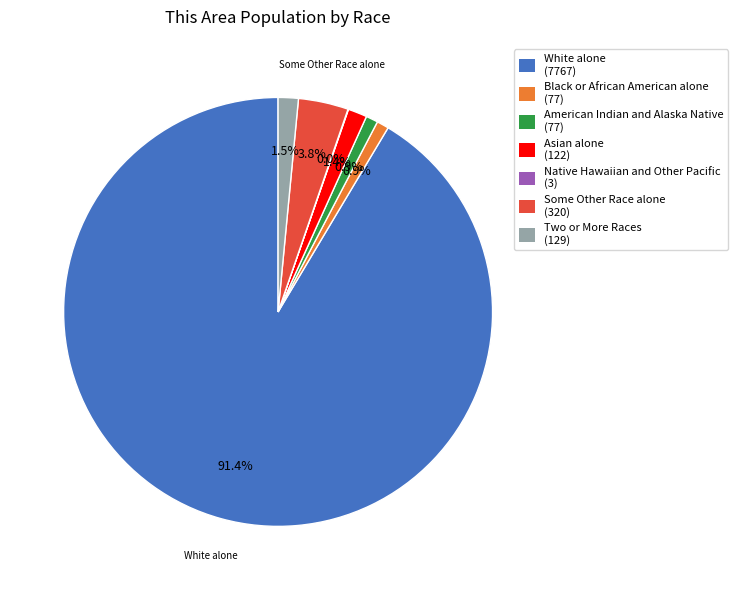

Does White alone (7767) represent more than half of the total?

Yes